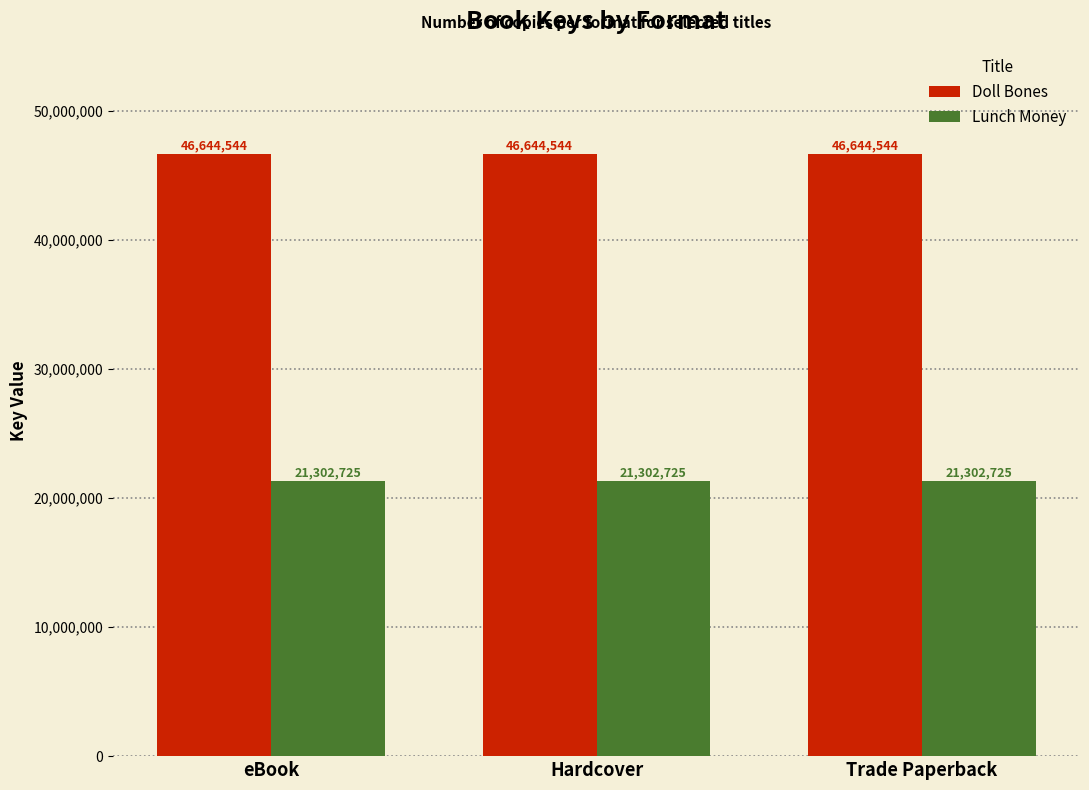

What value does the Doll Bones series have at eBook?

46644544